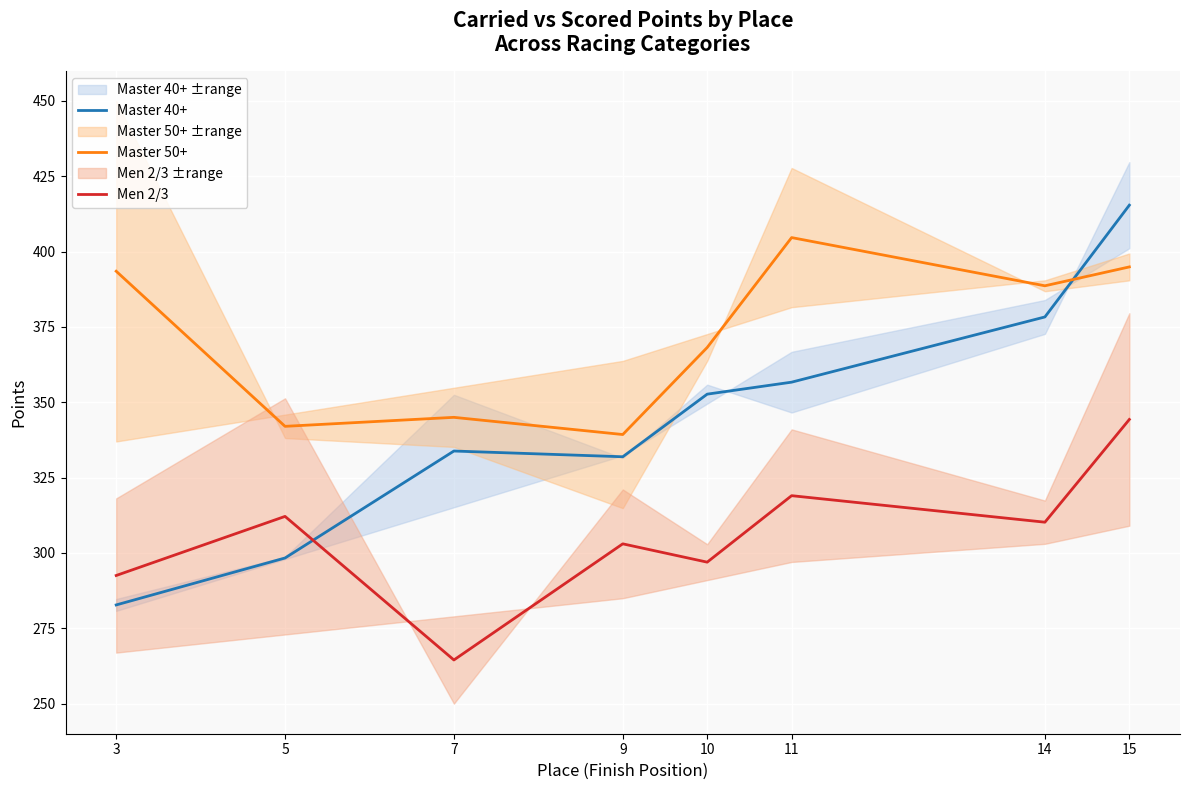

At how many categories does at least one series exceed 408?

1